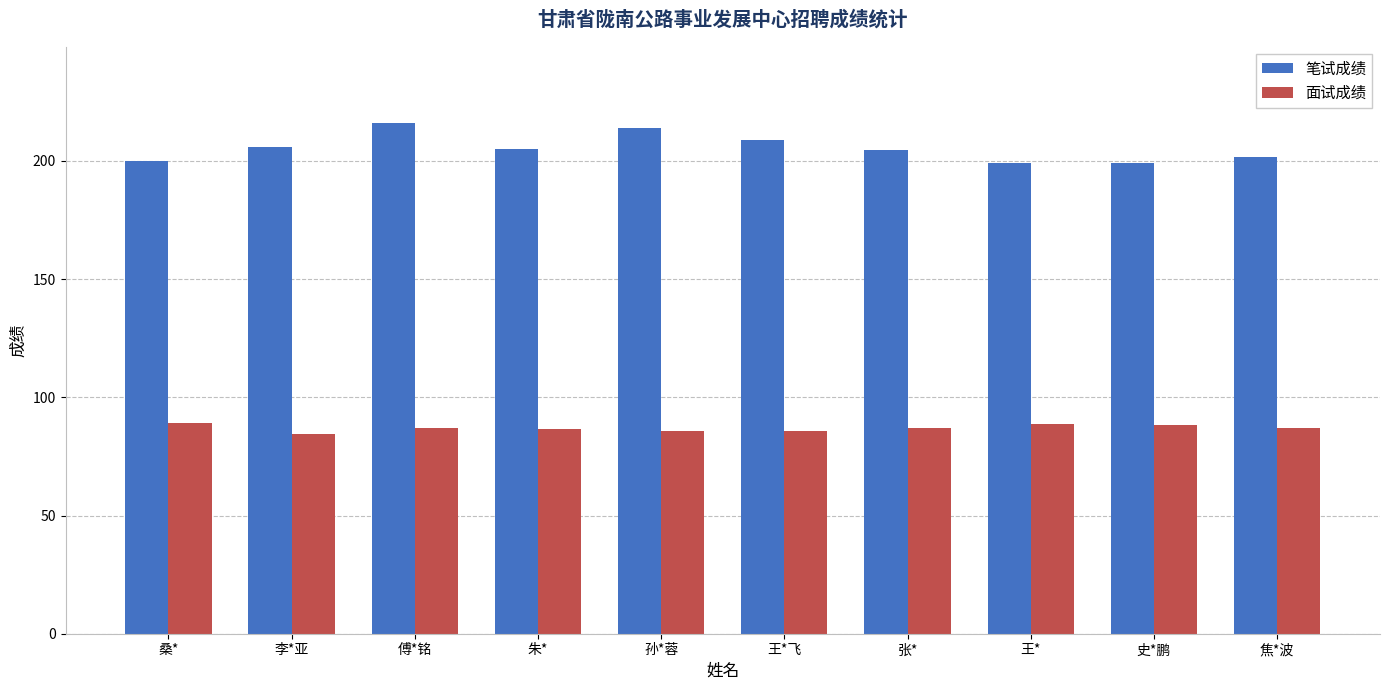

The value of 面试成绩 at 孙*蓉 is 85.8. True or false?

True